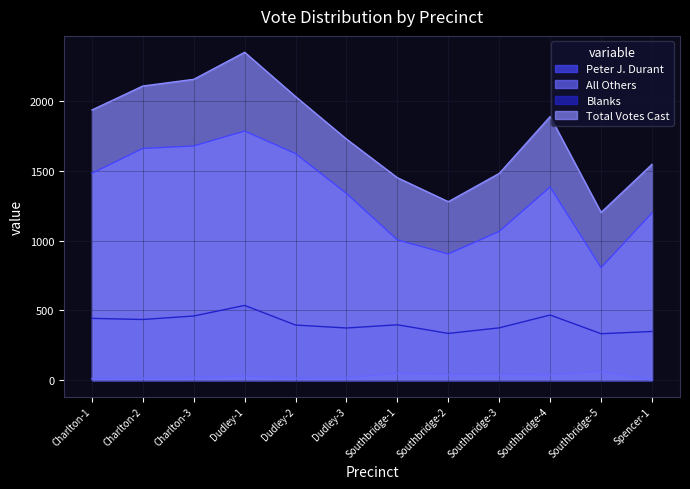

Is the value of Blanks at Charlton-1 greater than the value of All Others at Spencer-1?

Yes